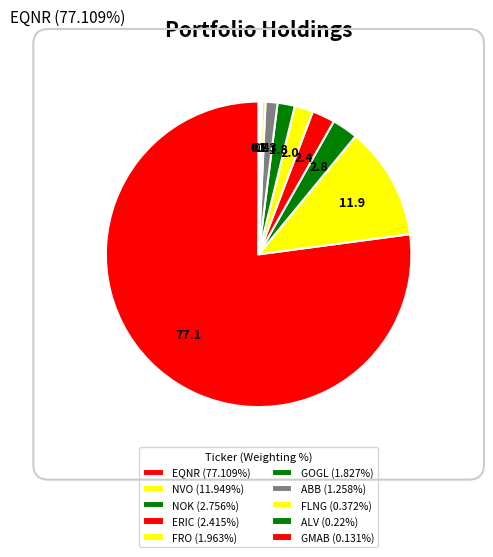

True or false: GMAB accounts for 0% of the total.

True